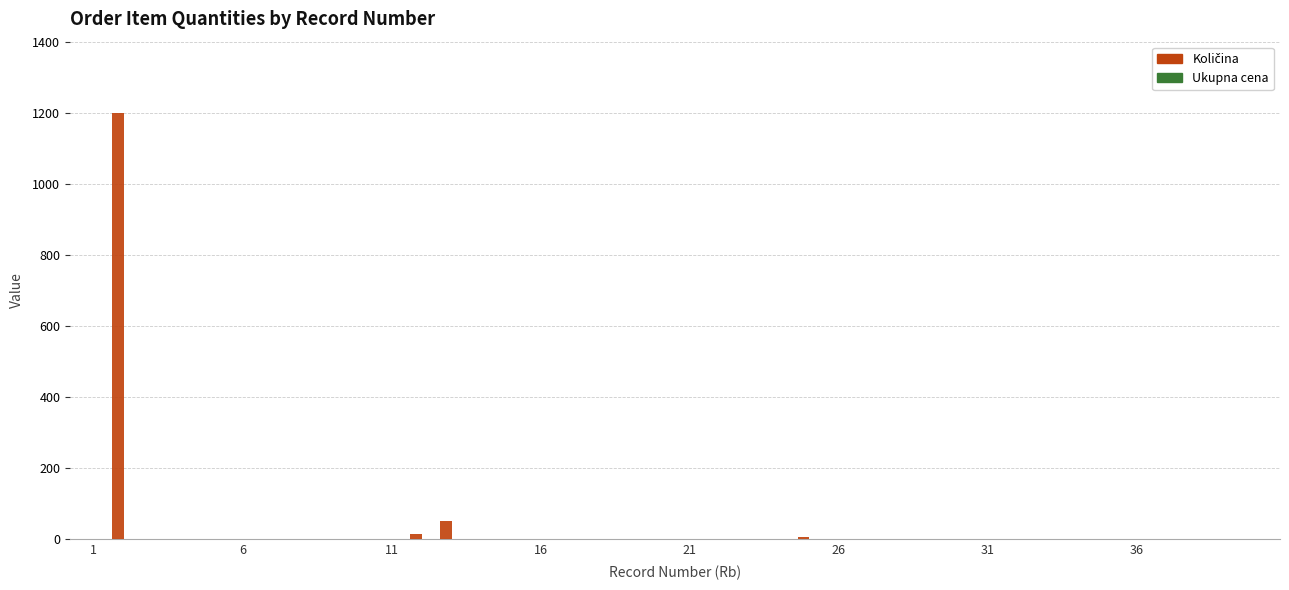

What is the maximum value shown in the chart?

1200